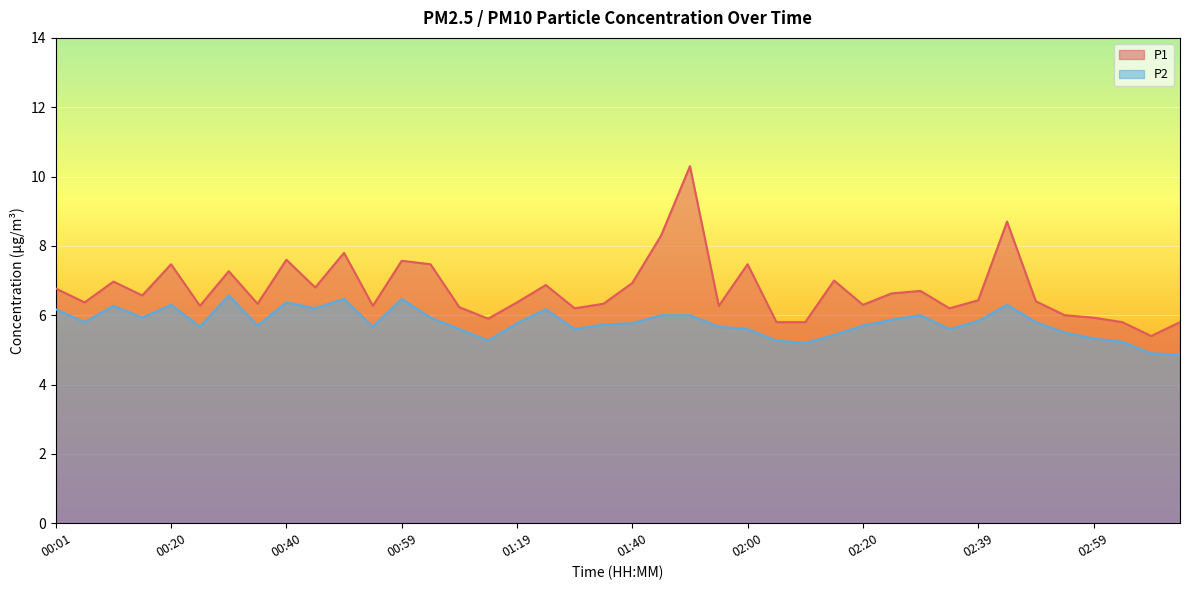

The value of P2 at 00:55 is 5.7. True or false?

True